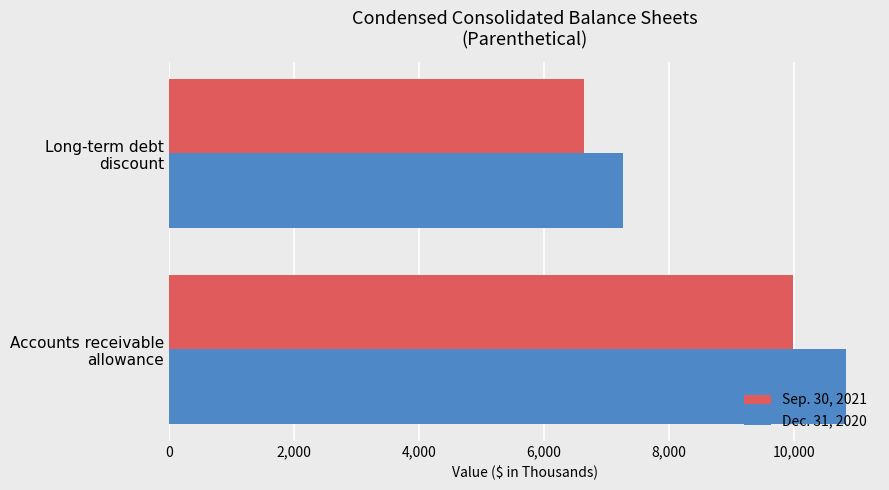

At which label does Dec. 31, 2020 reach its minimum?

Long-term debt
discount